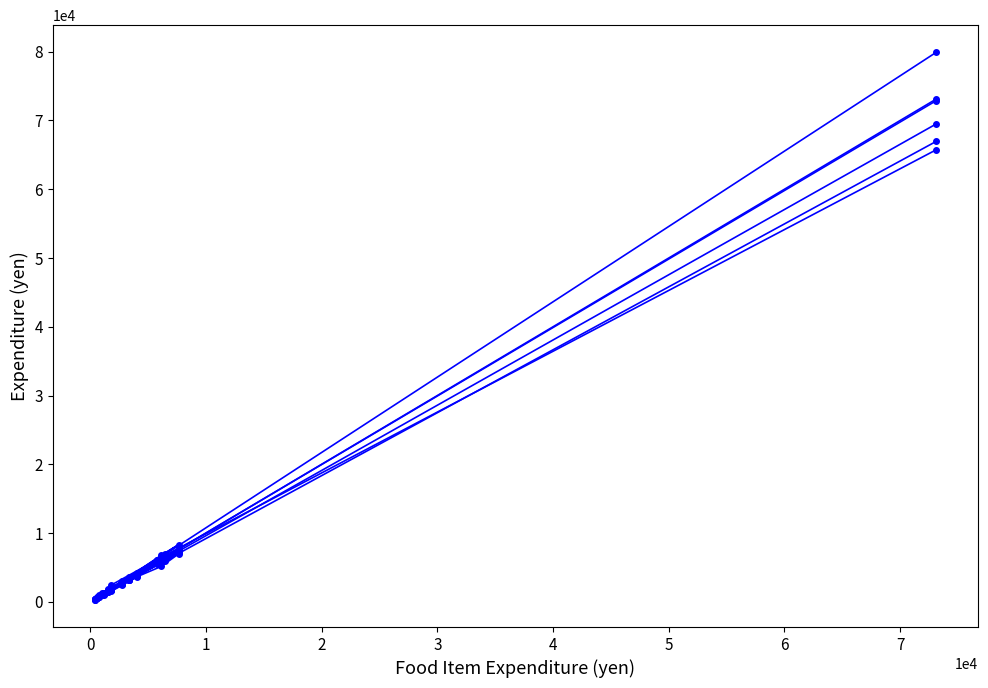

Which series has the widest spread of values?

大都市